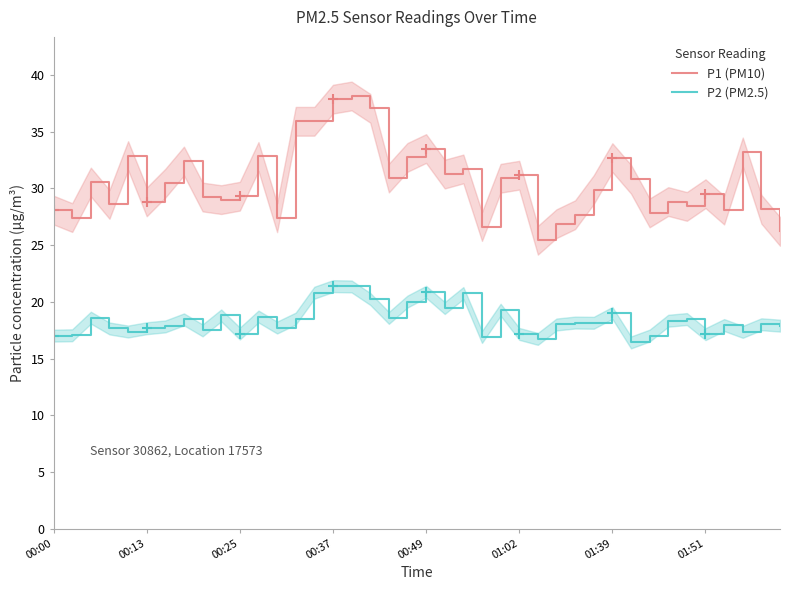

True or false: P1 (PM10) and P2 (PM2.5) cross at least once.

False